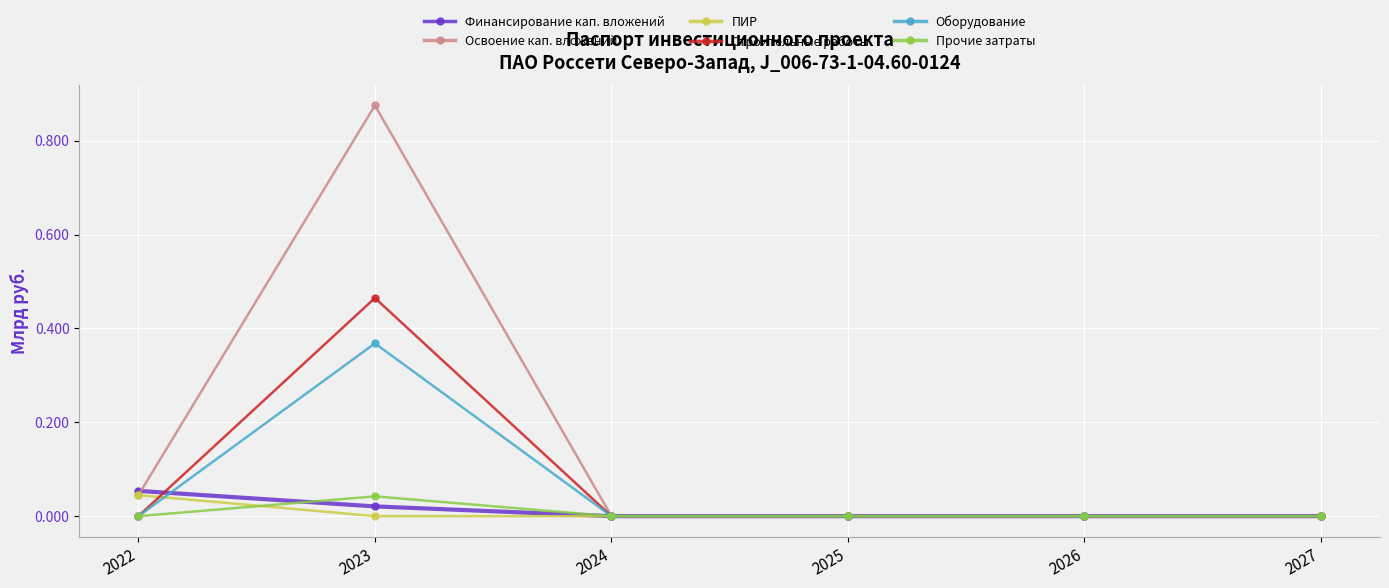

At 2023, list the series in order from largest to smallest.

Освоение кап. вложений, Строительные работы, Оборудование, Прочие затраты, Финансирование кап. вложений, ПИР